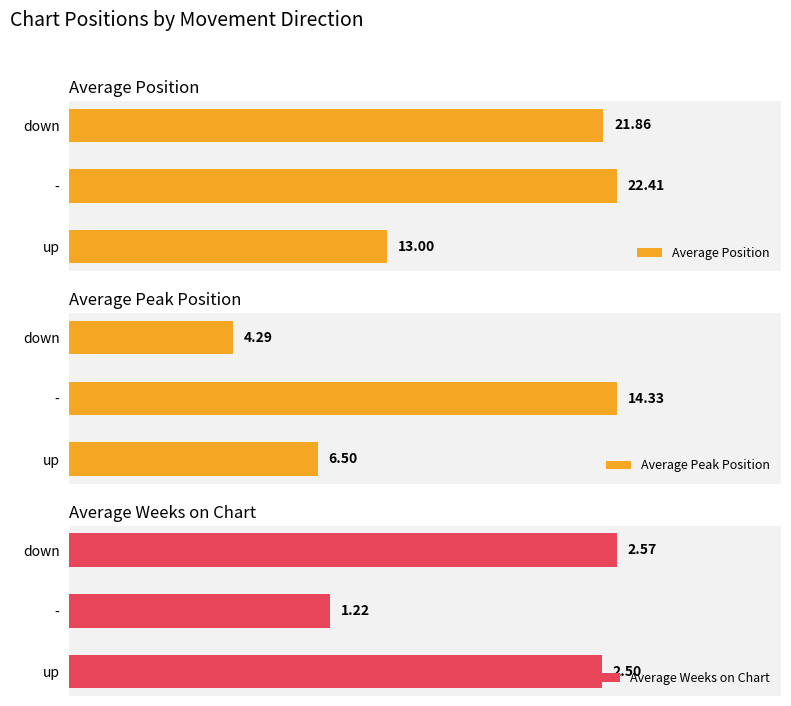

What value does the Average Position series have at -?

22.4